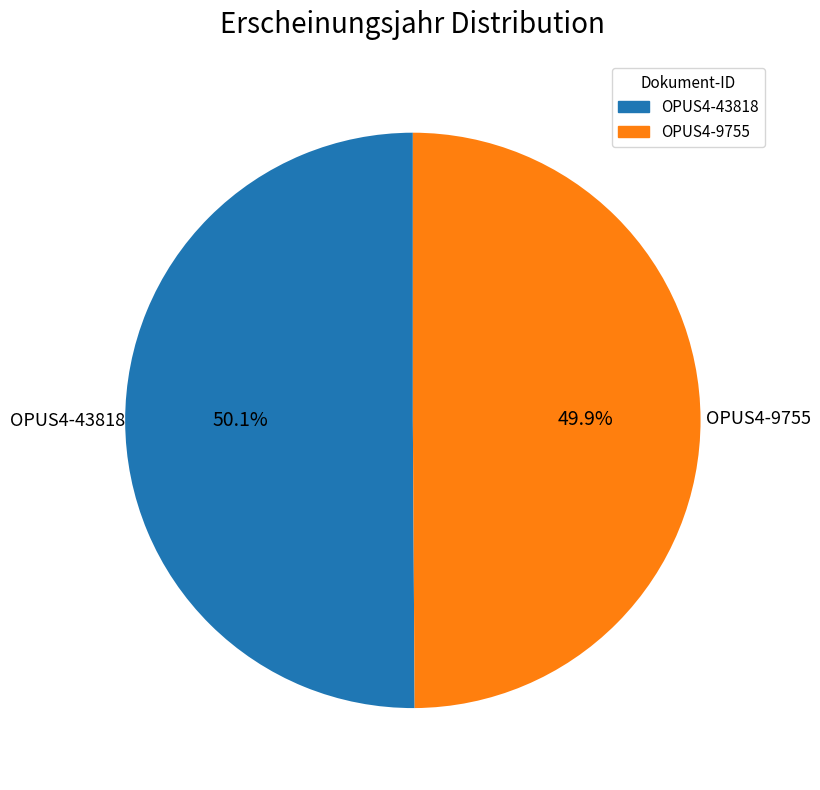

Do OPUS4-9755 and OPUS4-43818 together represent more than half of the pie?

Yes